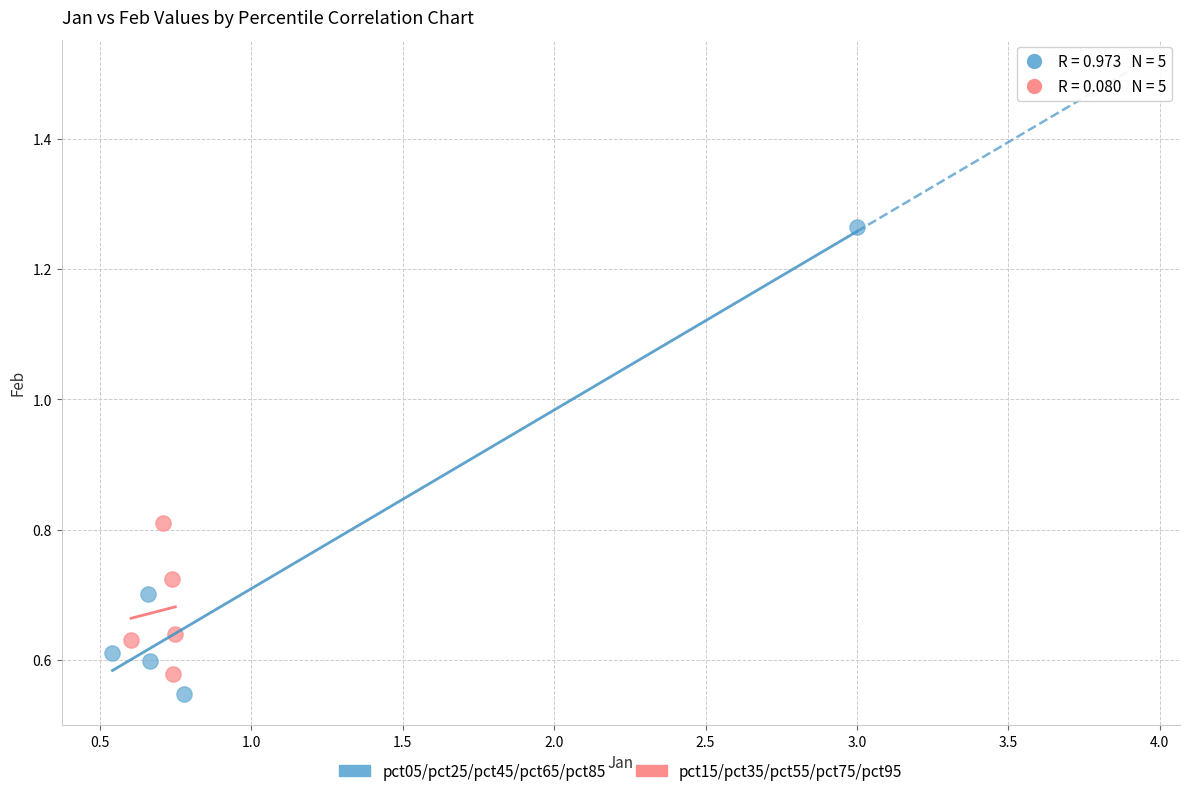

Which series contains the highest Y value?

pct05/pct25/pct45/pct65/pct85